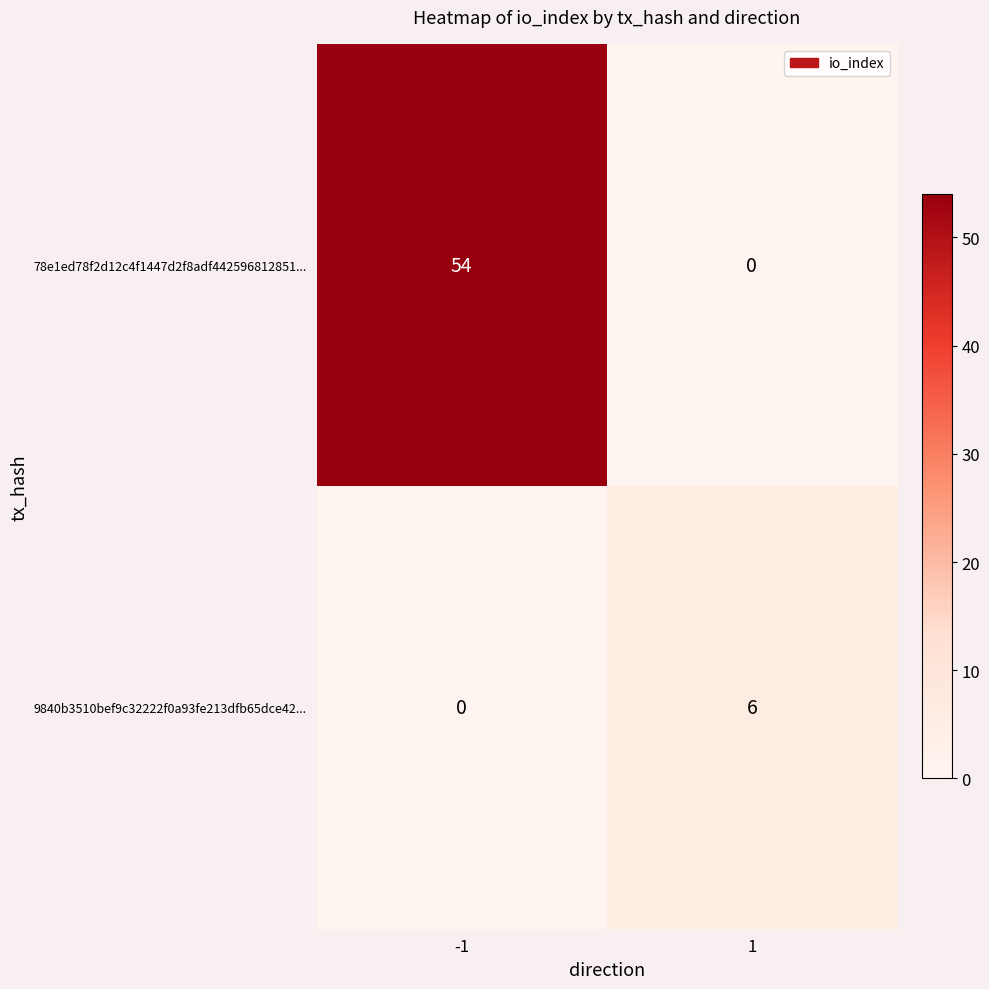

The value of 78e1ed78f2d12c4f1447d2f8adf442596812851... at -1 is 75. True or false?

False